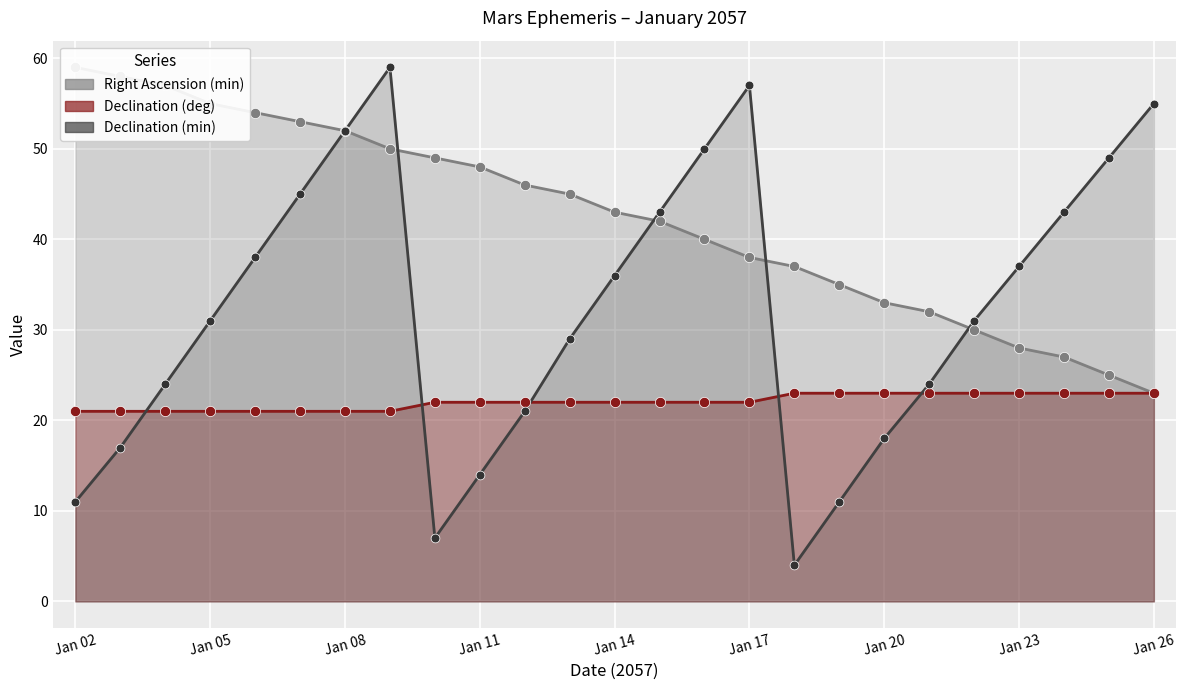

At which category is the sum across all series the highest?

Jan 09